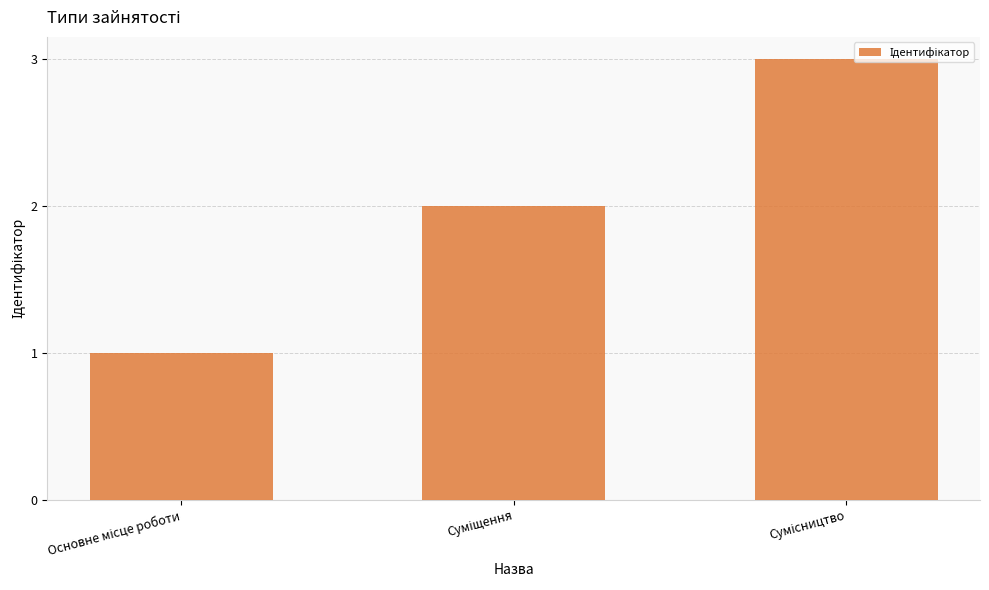

What is the maximum value shown in the chart?

3